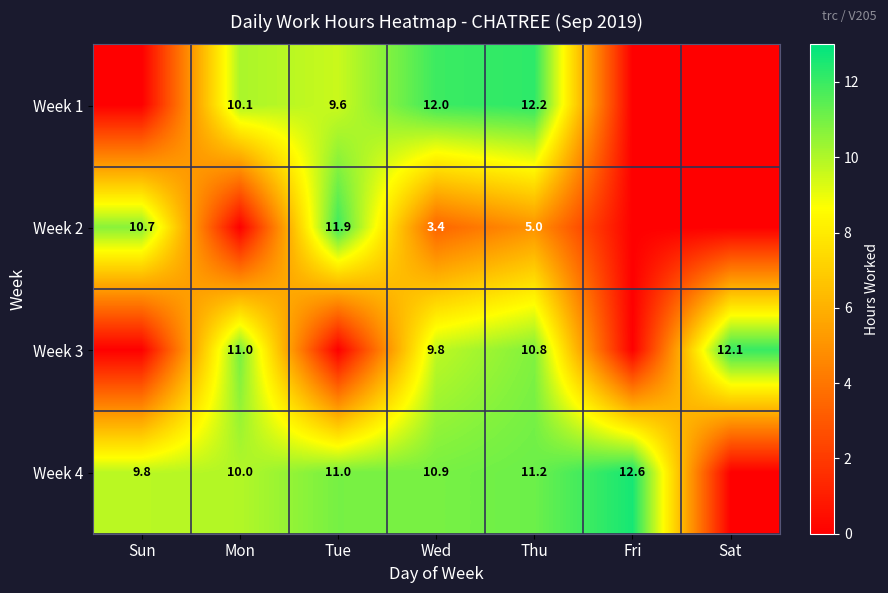

The value of Week 3 at Thu is 2.7. True or false?

False